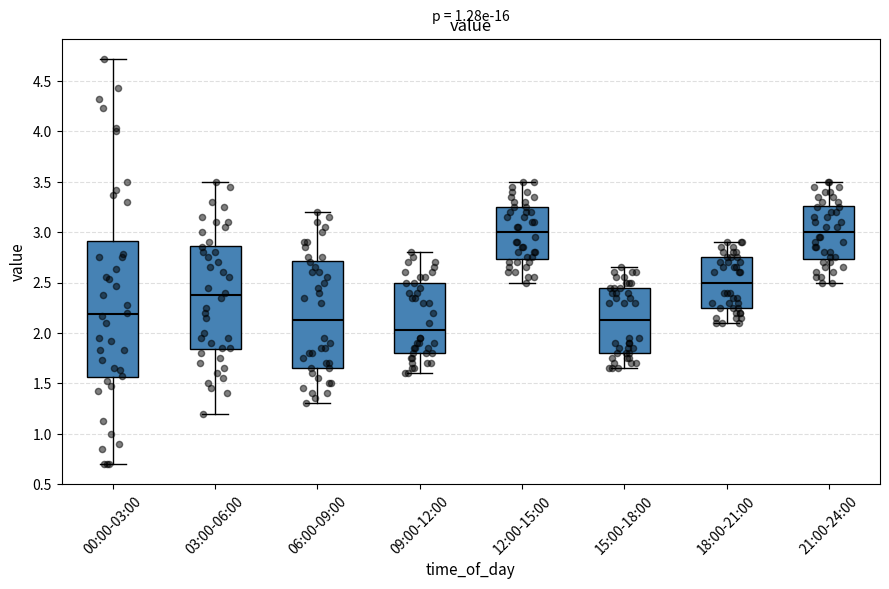

Which box is the tallest, from its lower edge to its upper edge?

00:00-03:00